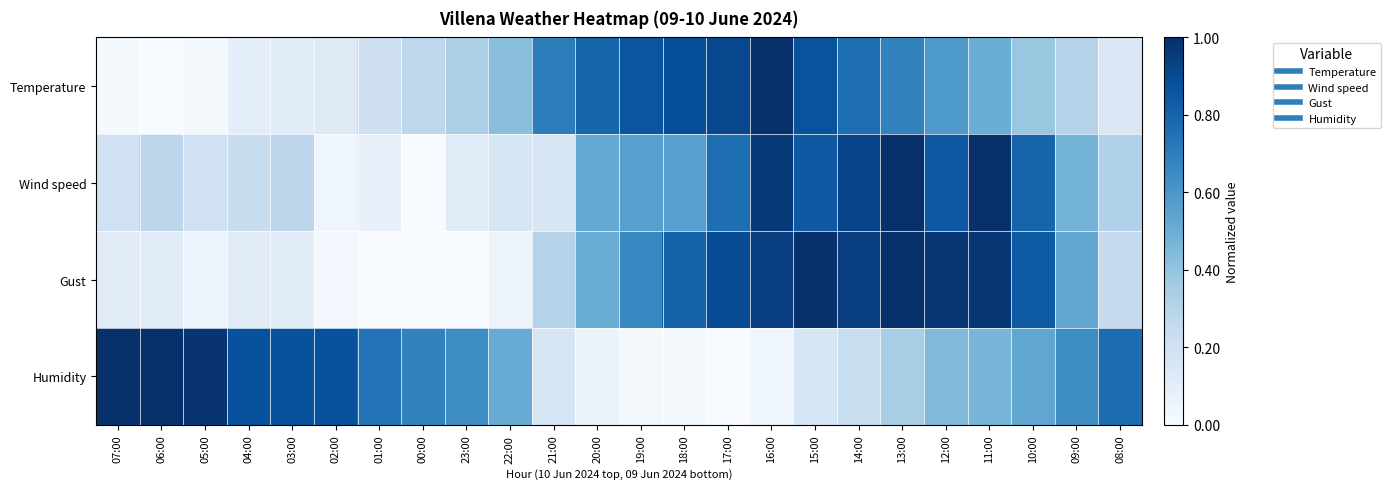

Which series has the widest spread of values?

Temperature